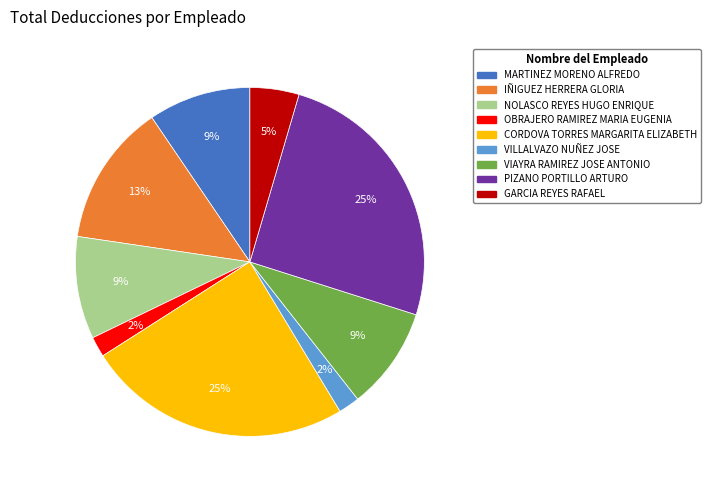

Does CORDOVA TORRES MARGARITA ELIZABETH account for over 50% of the chart?

No